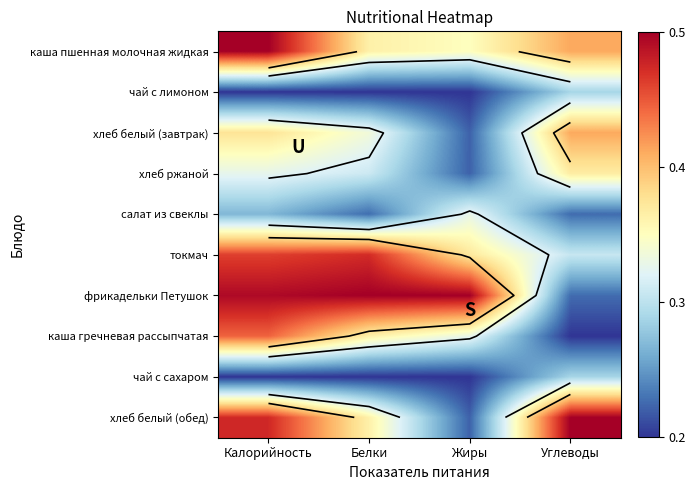

At which category does the chart reach its minimum across all series?

Калорийность